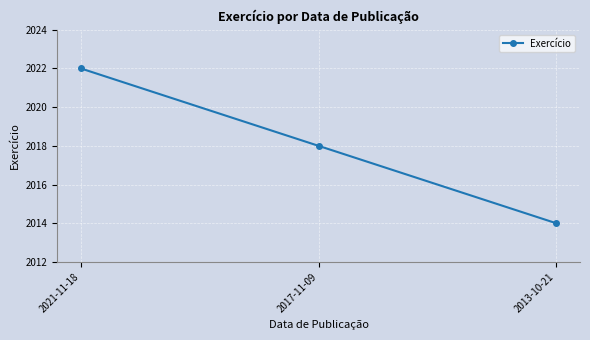

What is the difference between the maximum and minimum values?

8